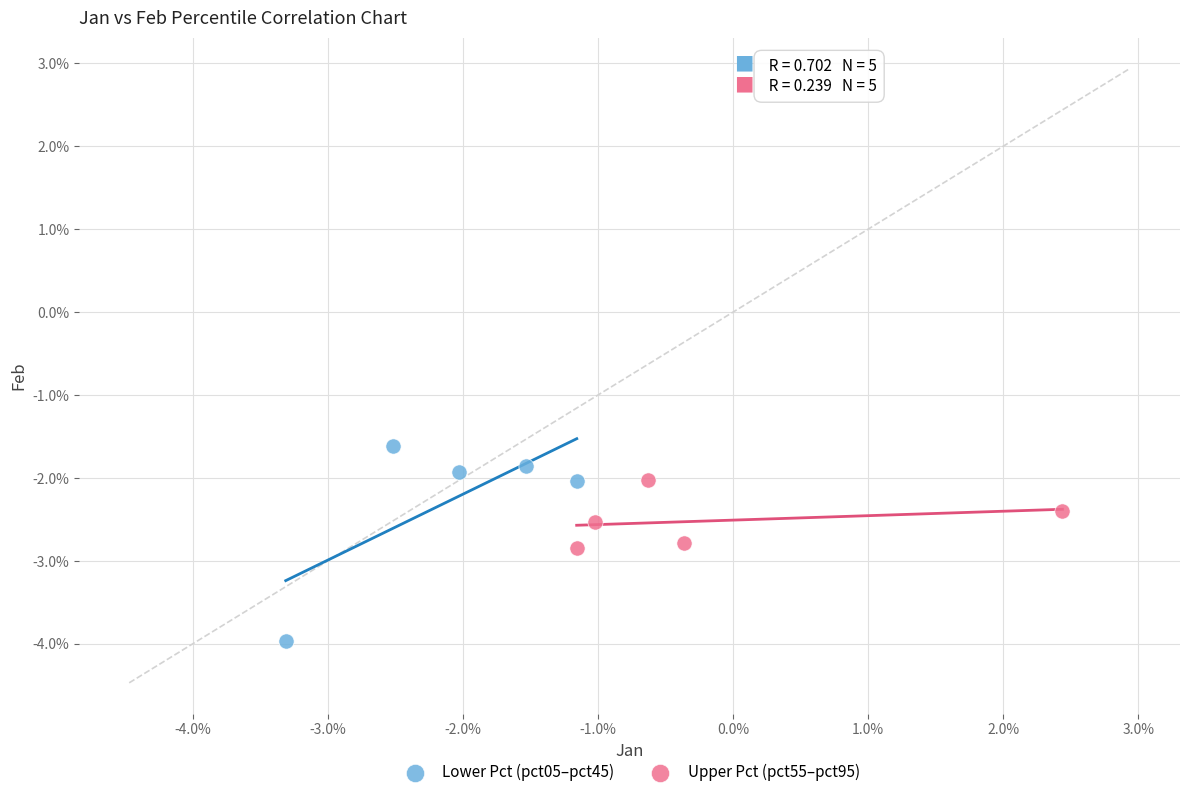

Which series has the widest spread of Y values?

Lower Pct (pct05–pct45)